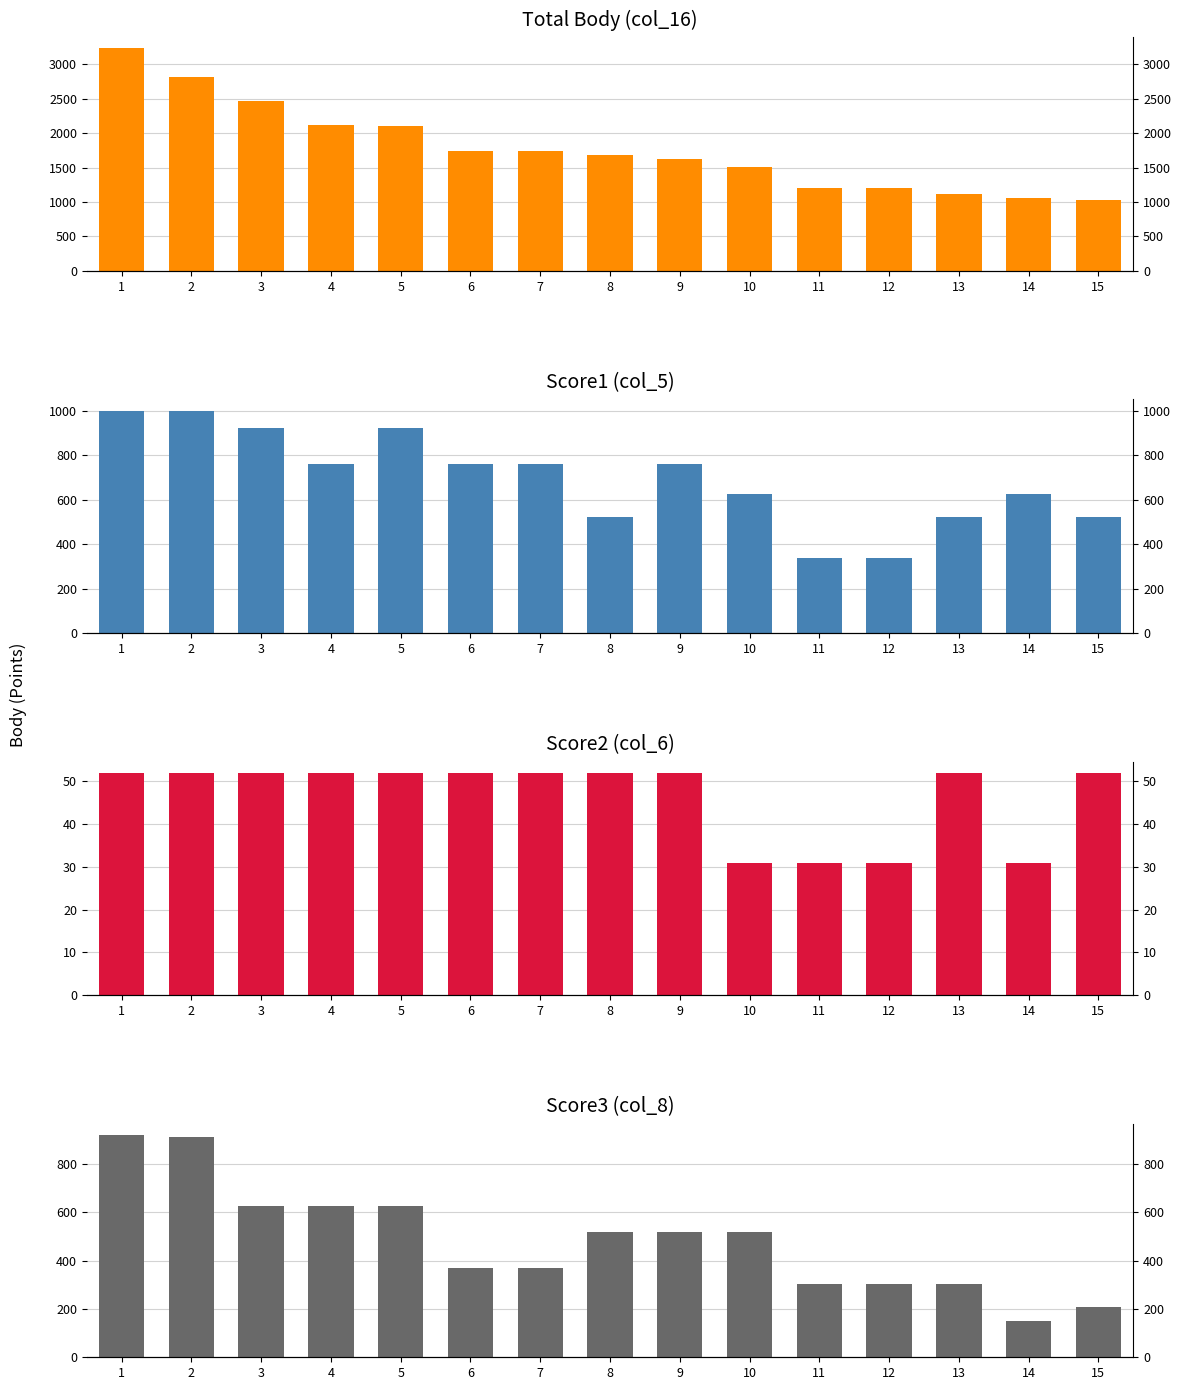

List the series in order of their peak value, lowest first.

Score2 (col_6), Score3 (col_8), Score1 (col_5), Total Body (col_16)